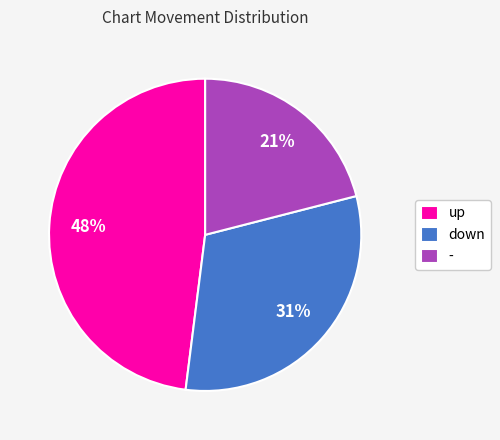

To the nearest percent, what is the difference between the up and down slice percentages?

17%